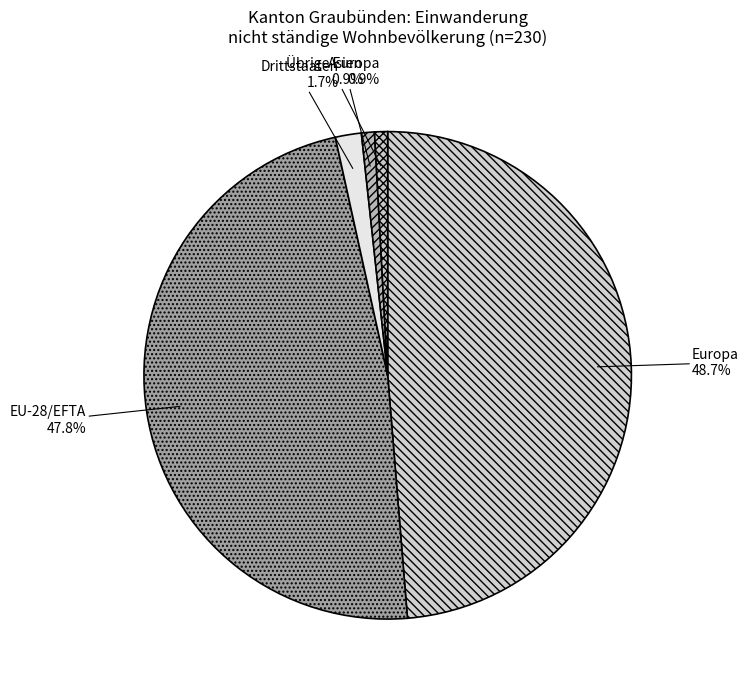

True or false: EU-28/EFTA accounts for 48% of the total.

True